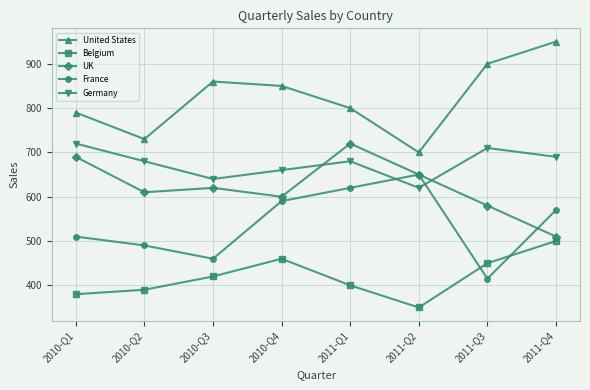

Which series has the widest spread of values?

United States